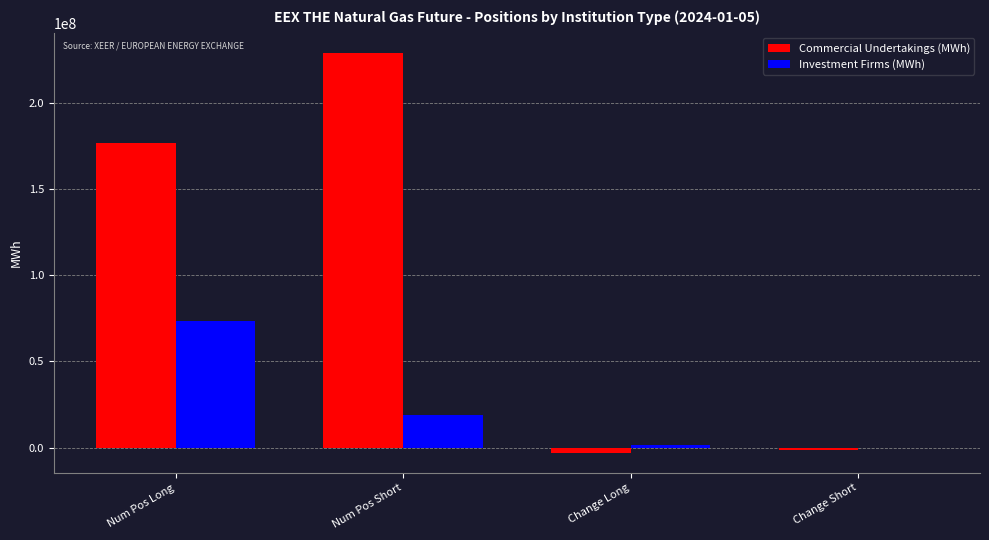

Between Num Pos Long and Change Long, which series saw the biggest shift?

Commercial Undertakings (MWh)